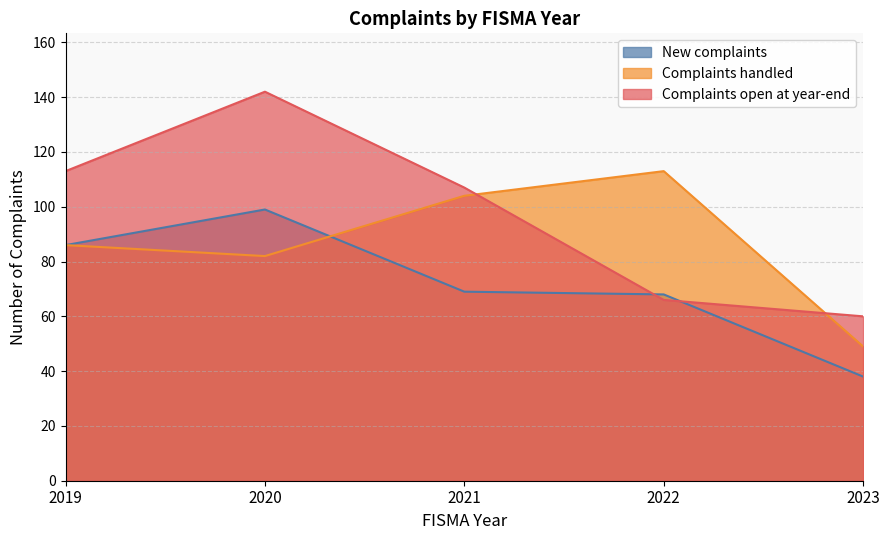

What is the approximate value of Complaints open at year-end at 2020?

142